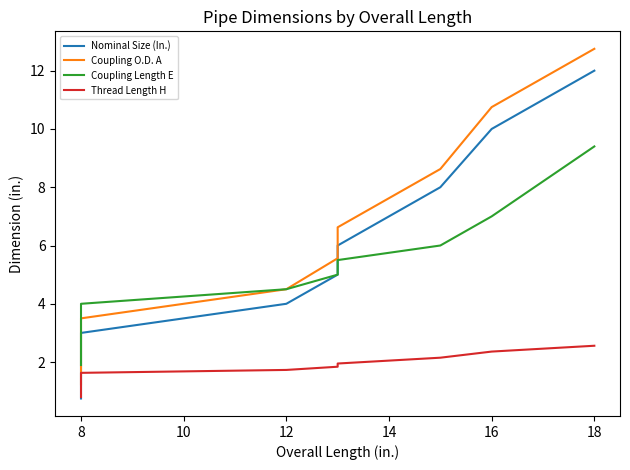

True or false: Coupling O.D. A has more than 2 points higher than both neighbors.

False